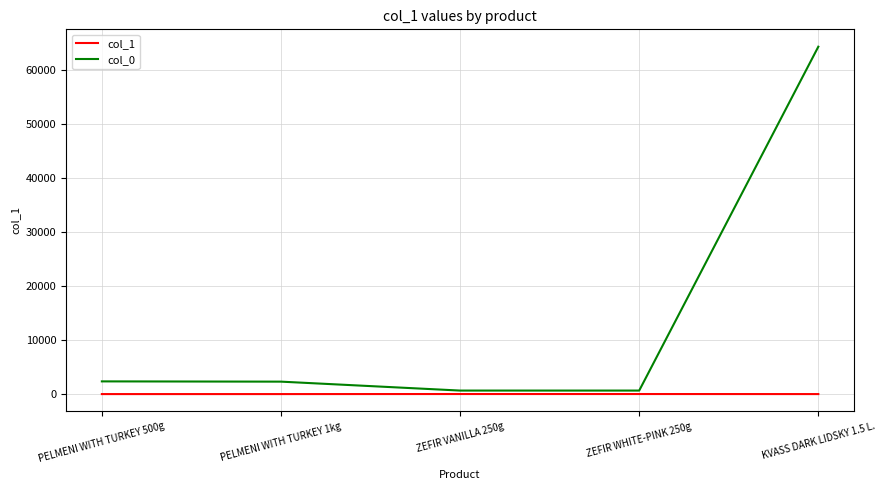

Which series has the largest range (max minus min)?

col_0